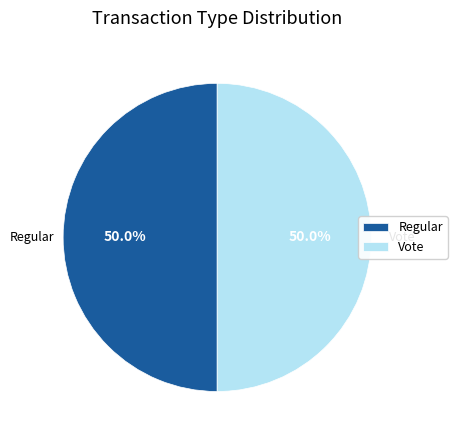

What is the ratio of the value at Regular to the value at Vote?

1.0